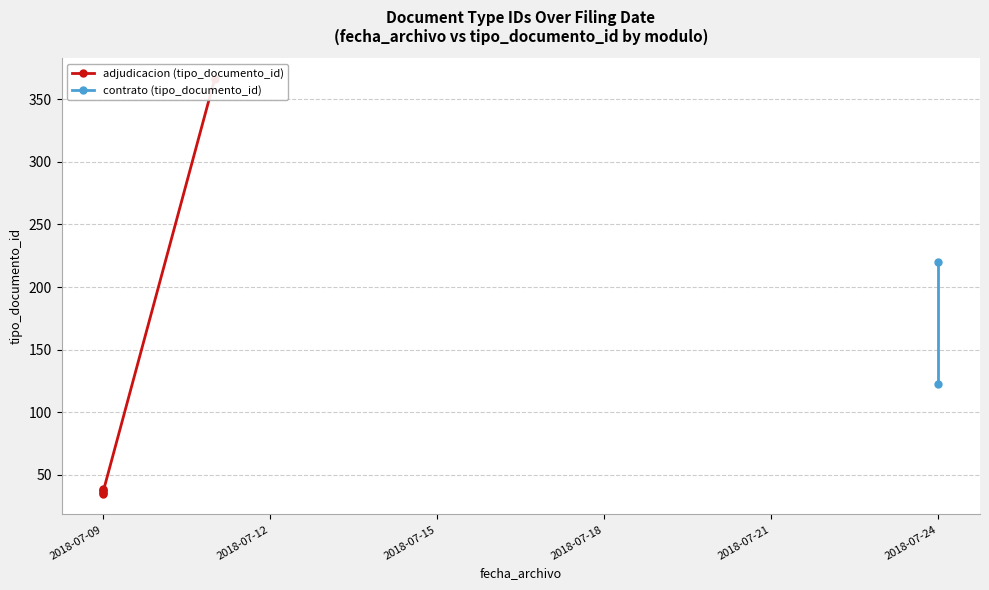

Which label corresponds to the smallest value in the chart?

2018-07-09